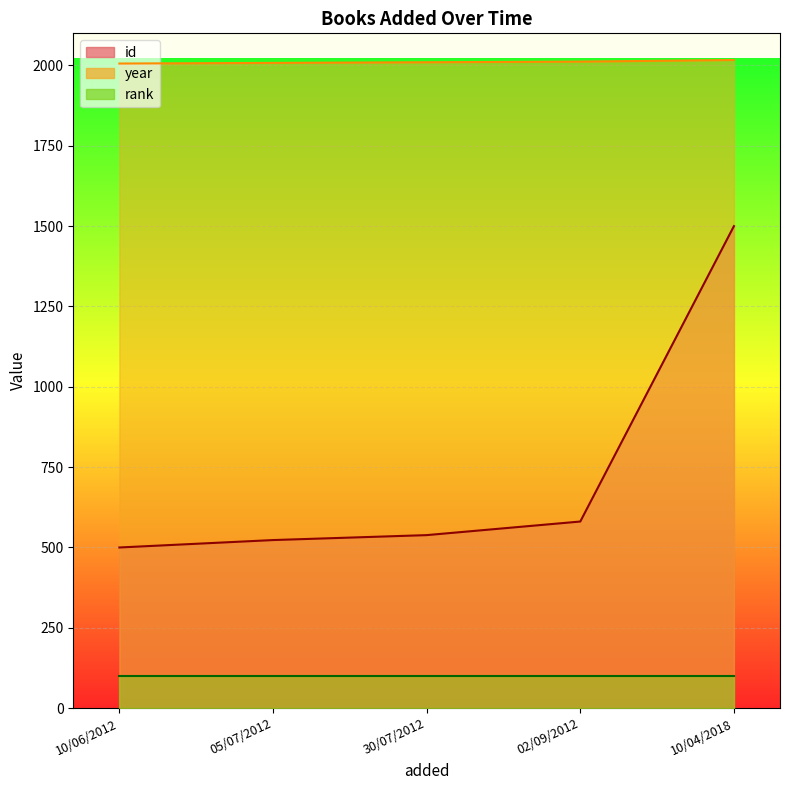

Which series has the largest range (max minus min)?

id